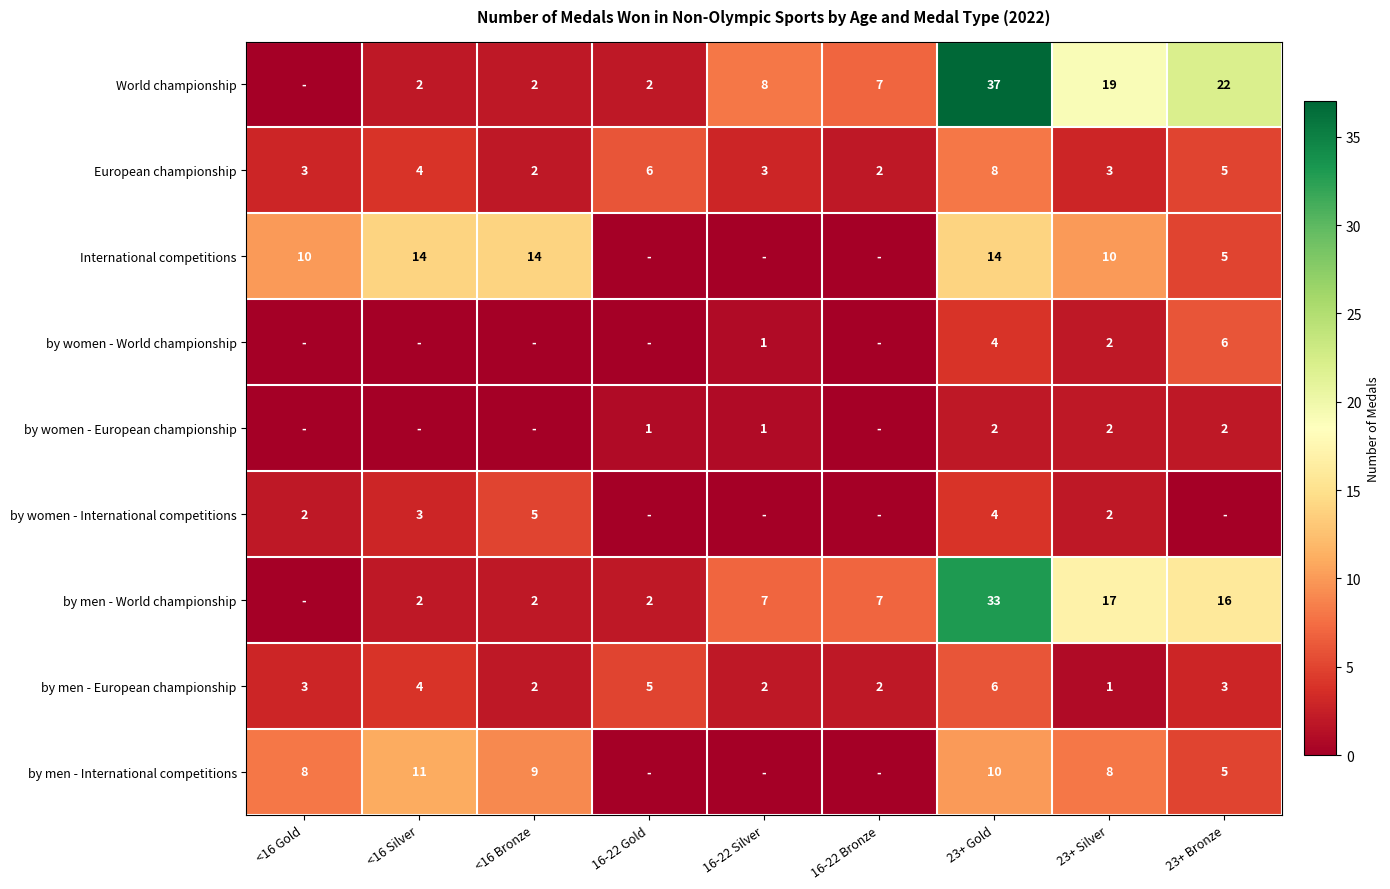

What is the difference between the by men - World championship values at 23+ Bronze and 16-22 Gold?

14